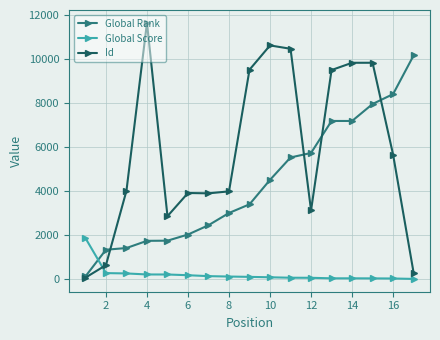

Does the chart display data point markers on the line(s)?

Yes